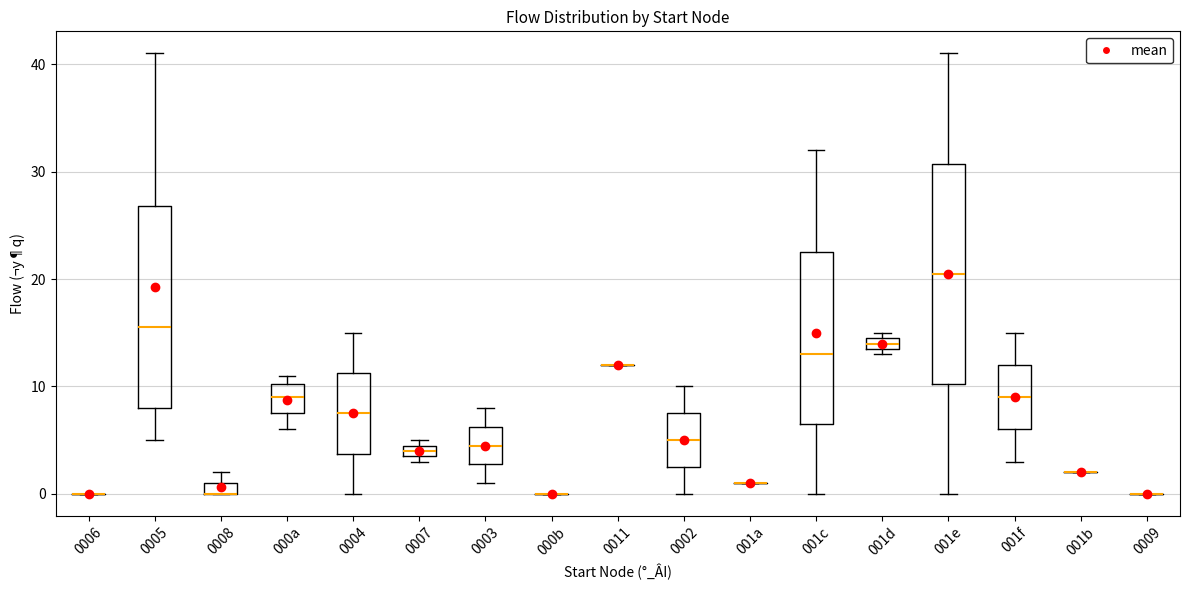

Which box is the tallest, from its lower edge to its upper edge?

001e